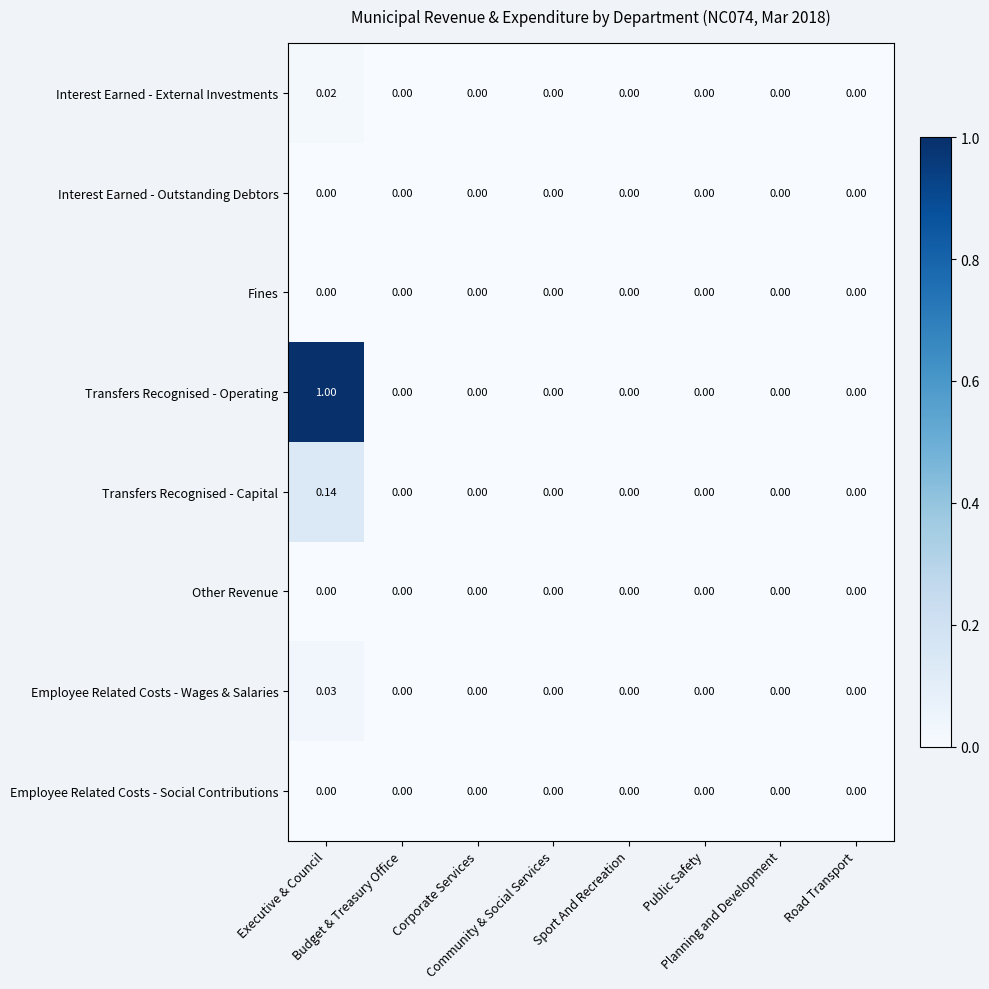

Which series has the largest total across all categories?

Transfers Recognised - Operating